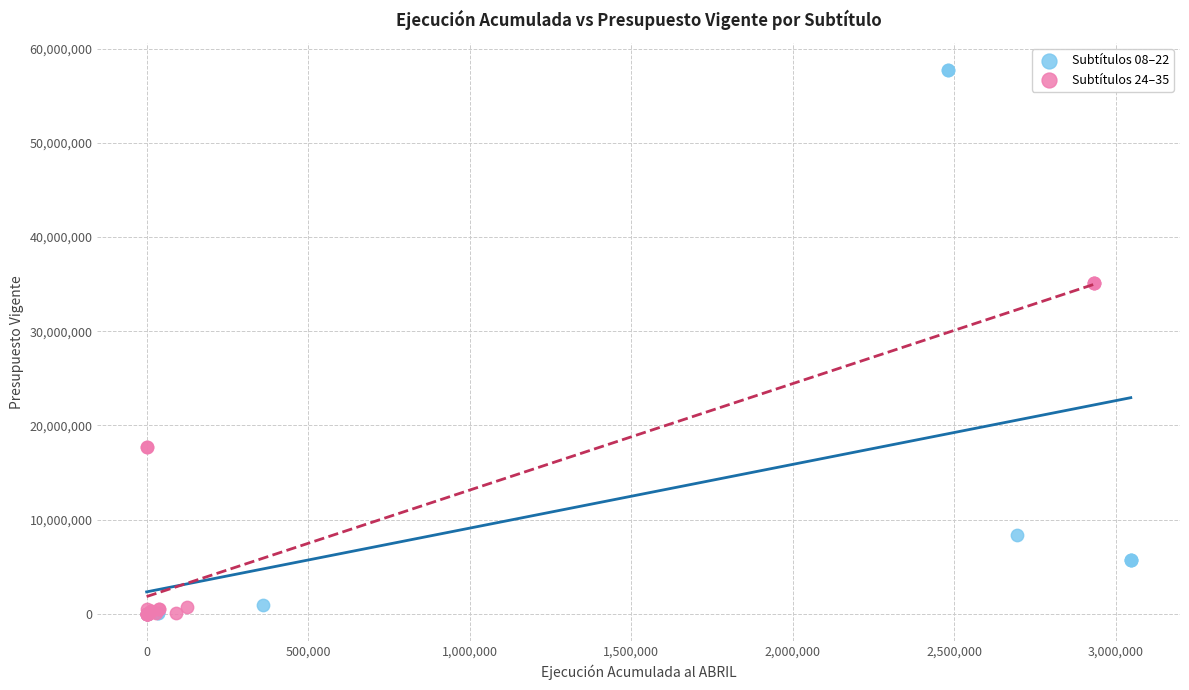

What are all the series names shown in the legend?

Subtítulos 08–22, Subtítulos 24–35